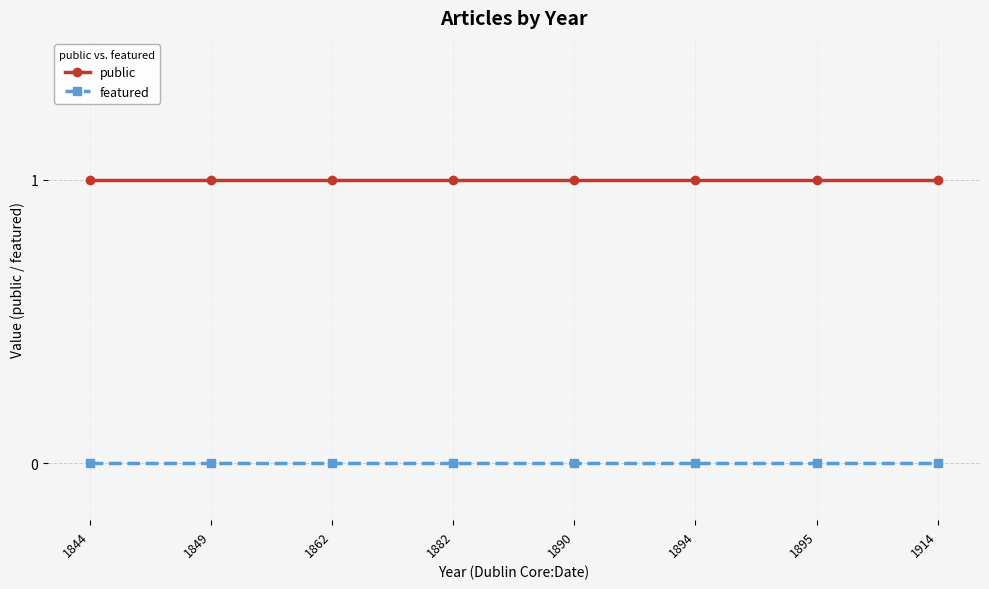

True or false: public and featured cross at least once.

False